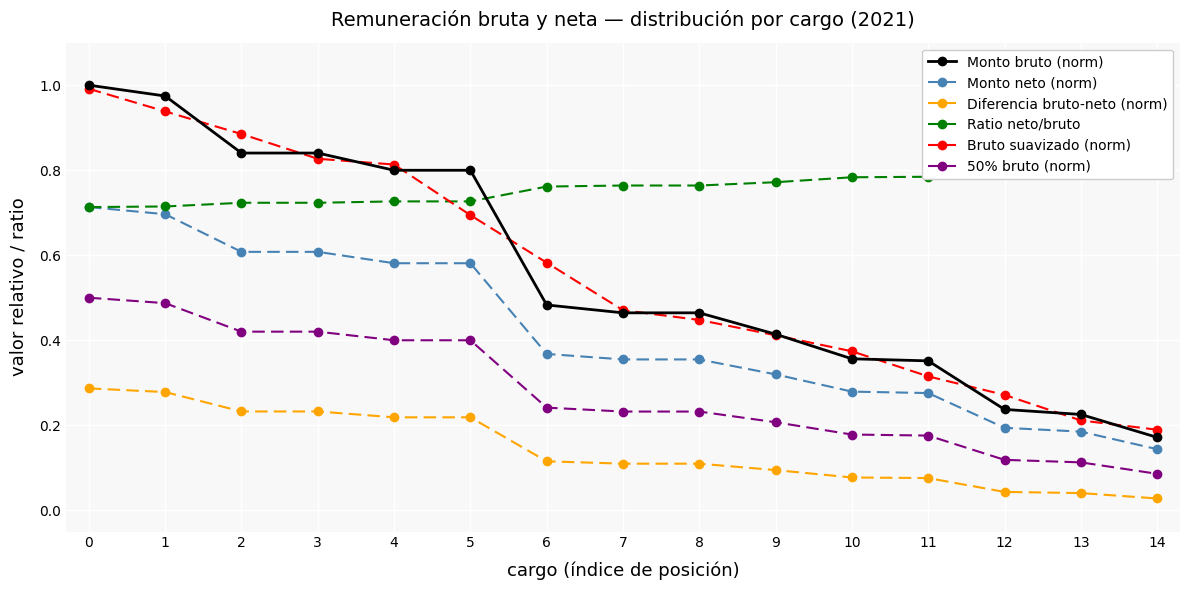

Which series has the widest spread of values?

Monto bruto (norm)